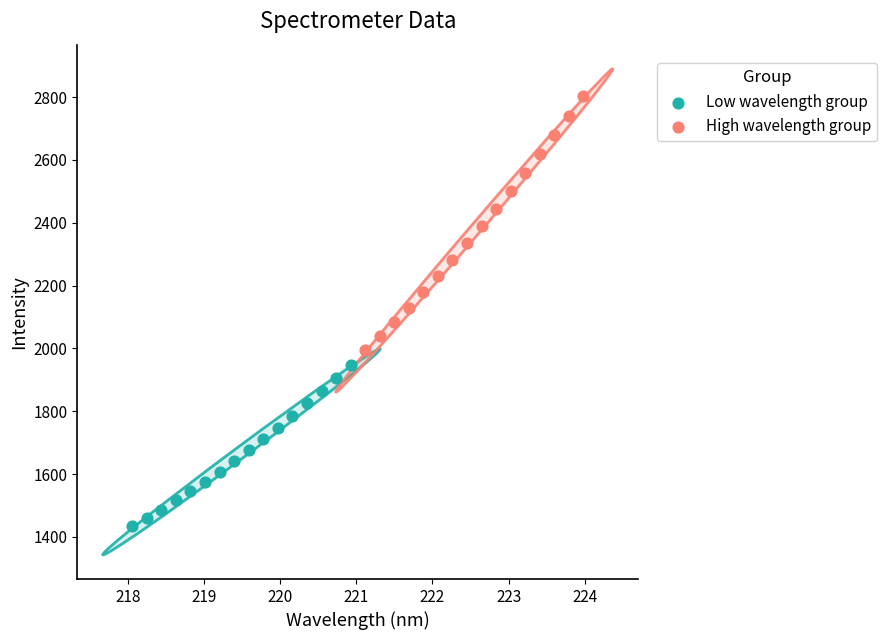

Which series reaches the maximum Y coordinate?

High wavelength group